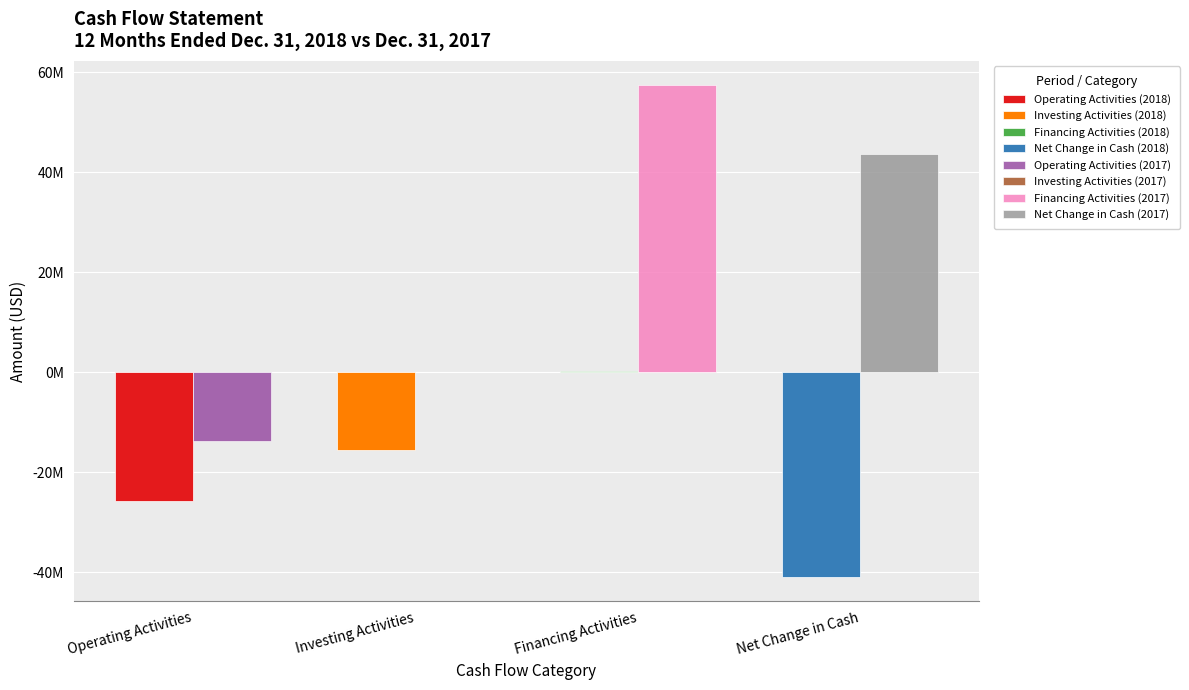

What is the value of the Dec. 31, 2017 bar at the 3rd from the left?

57350168